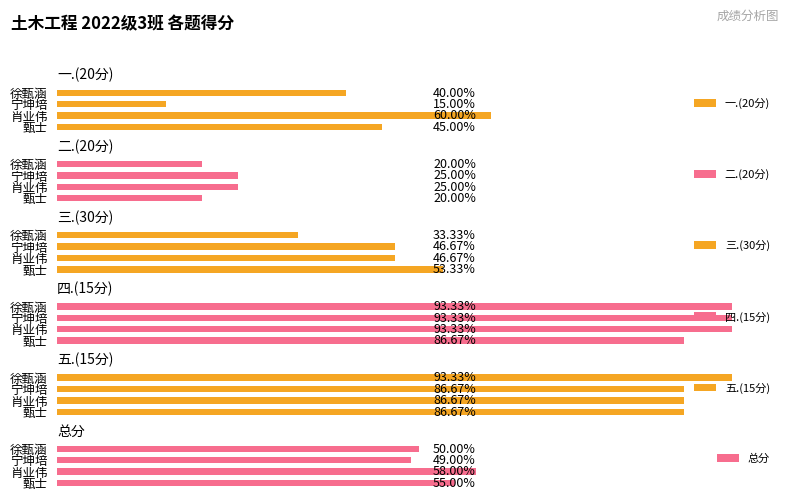

Rank the categories by 总分 value from lowest to highest.

宁坤培, 徐甄涵, 甄士, 肖业伟